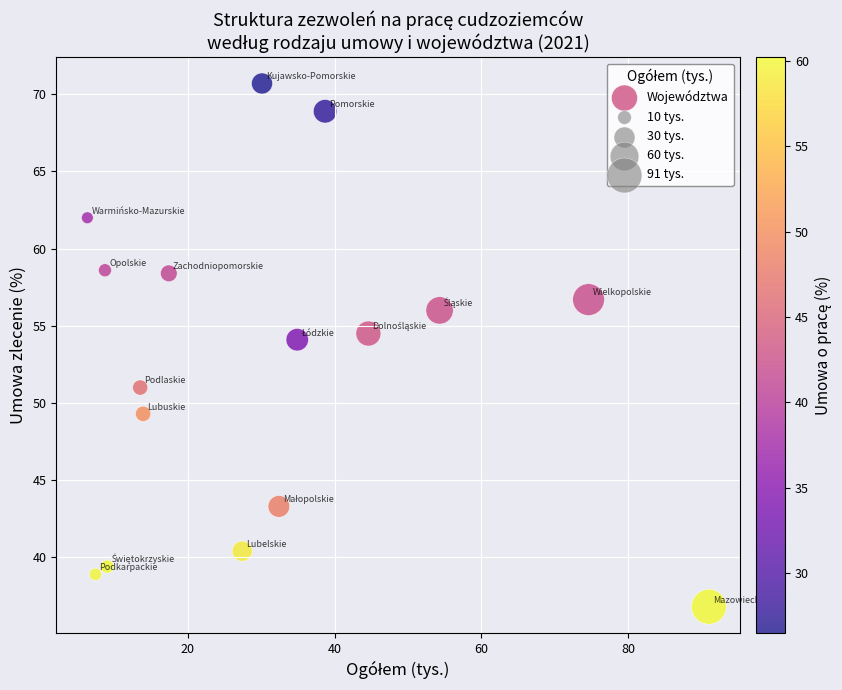

What is the range of Y values (max minus min)?

33.9